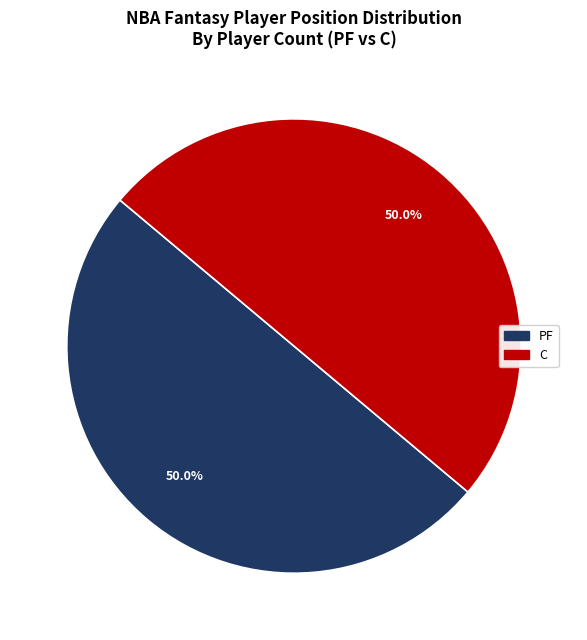

Approximately how many times larger is the value at C compared to PF?

1.0